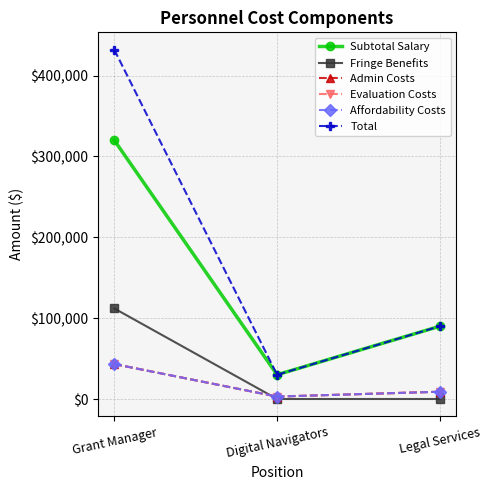

Which has a higher value, Grant Manager or Digital Navigators?

Grant Manager